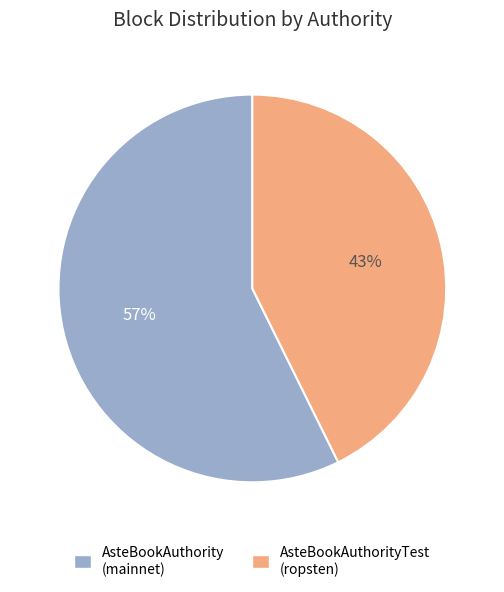

To the nearest percent, what is the average slice percentage?

50%